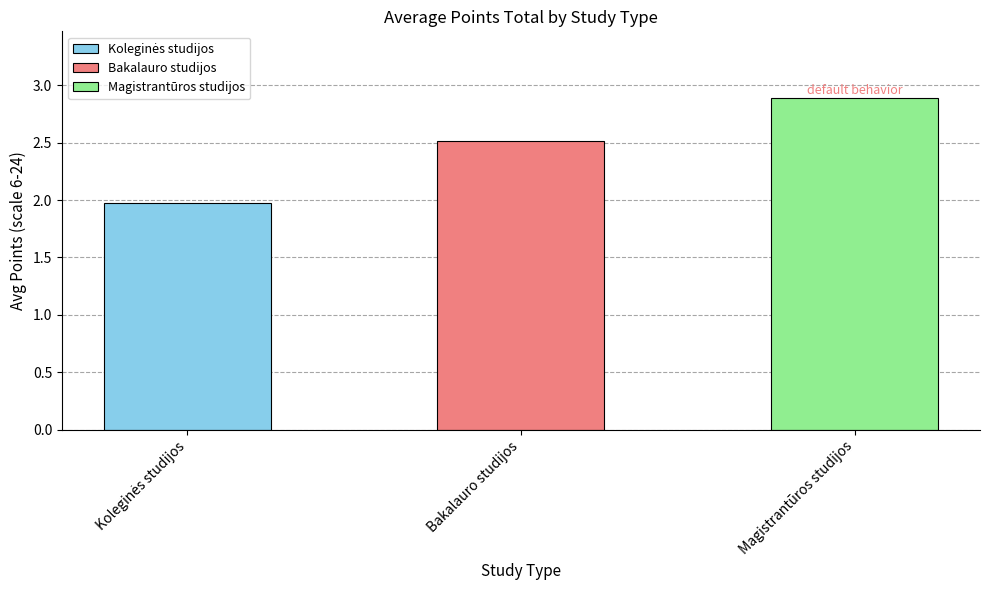

How many bars are there in total?

3